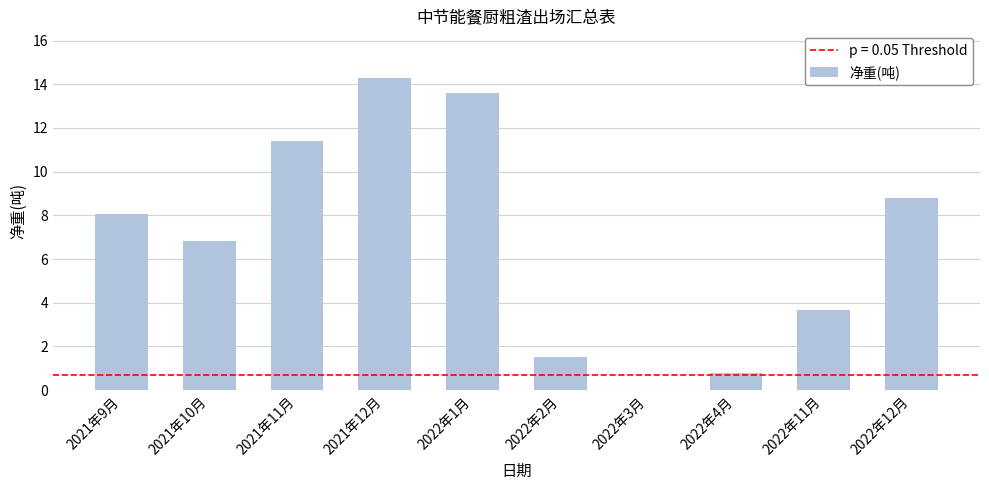

How many data points are above 8?

5